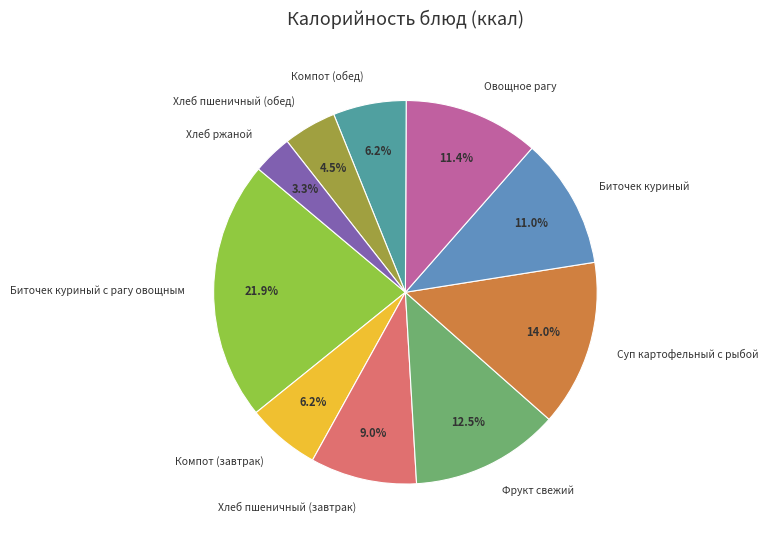

How many segments does this pie chart have?

10